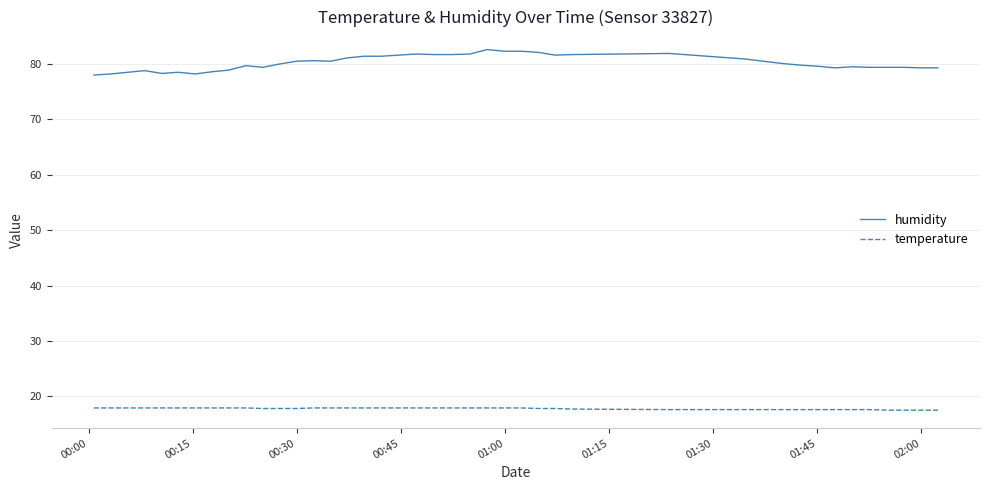

Rank the series by their average value, from highest to lowest.

humidity, temperature